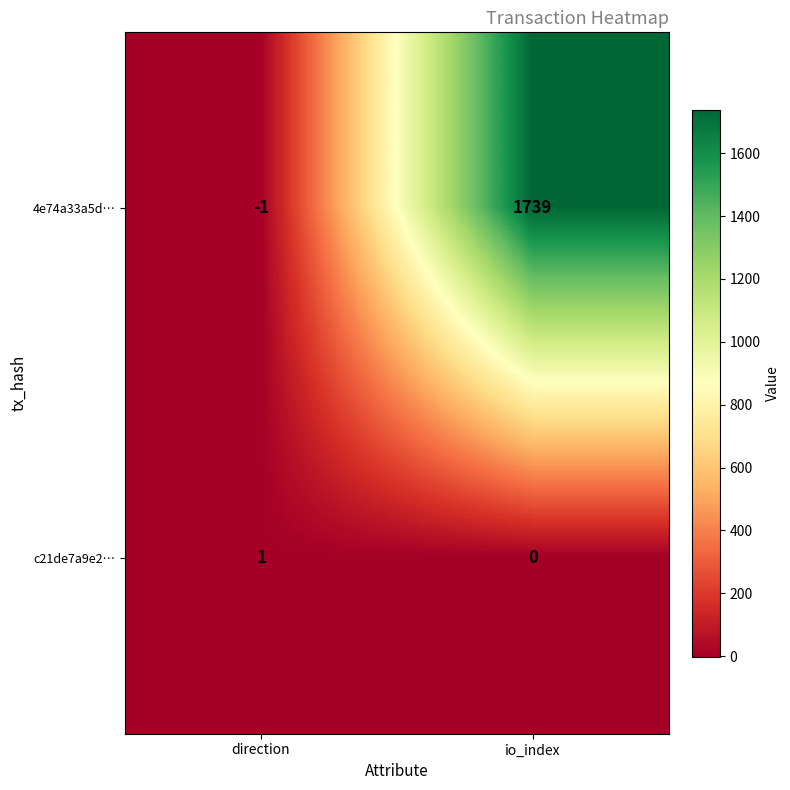

Where is 4e74a33a5d… nearest to the value 869?

direction